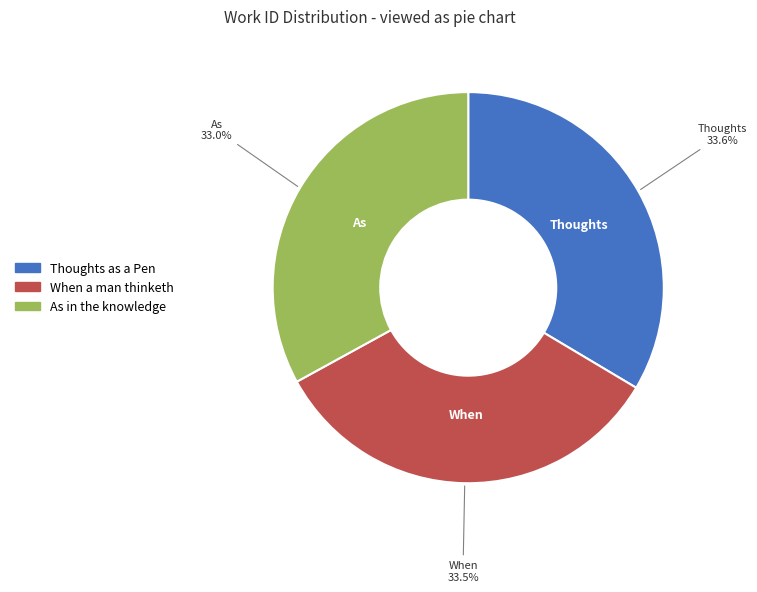

Is Thoughts as a Pen the majority of the pie?

No